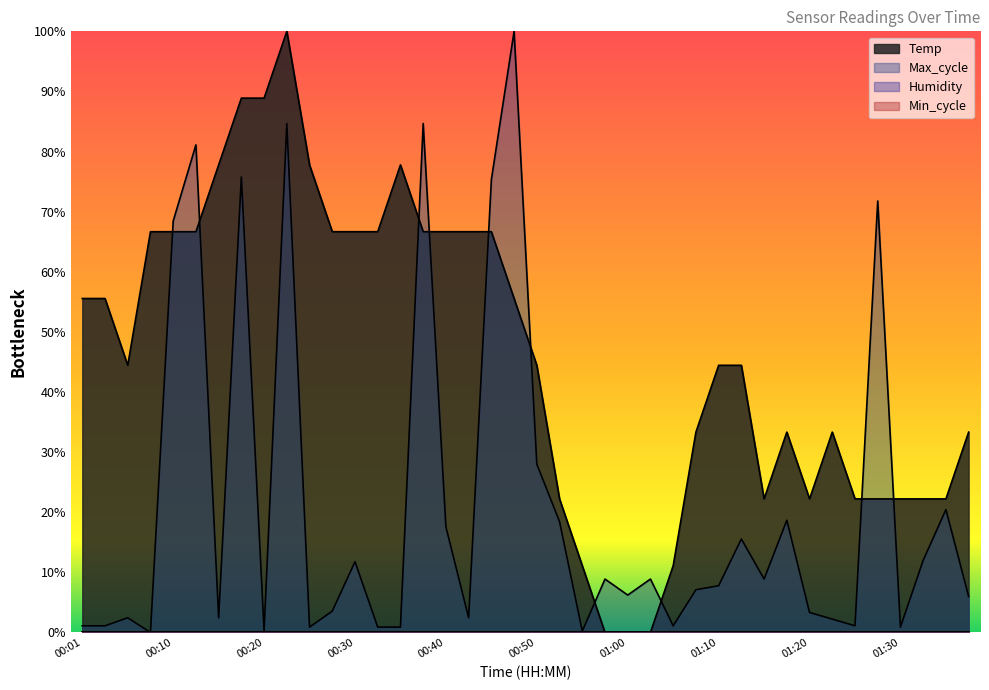

What is the value of the Temp point at the 1st from the left?

55.6